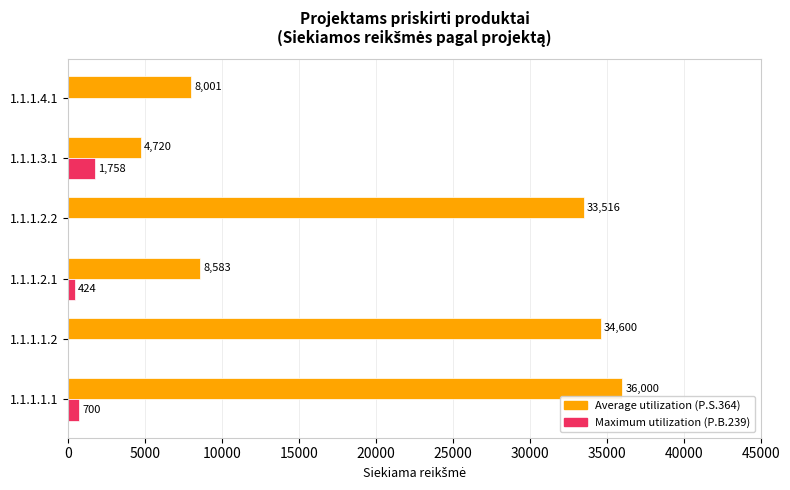

Which label corresponds to the largest value in the chart?

1.1.1.1.1